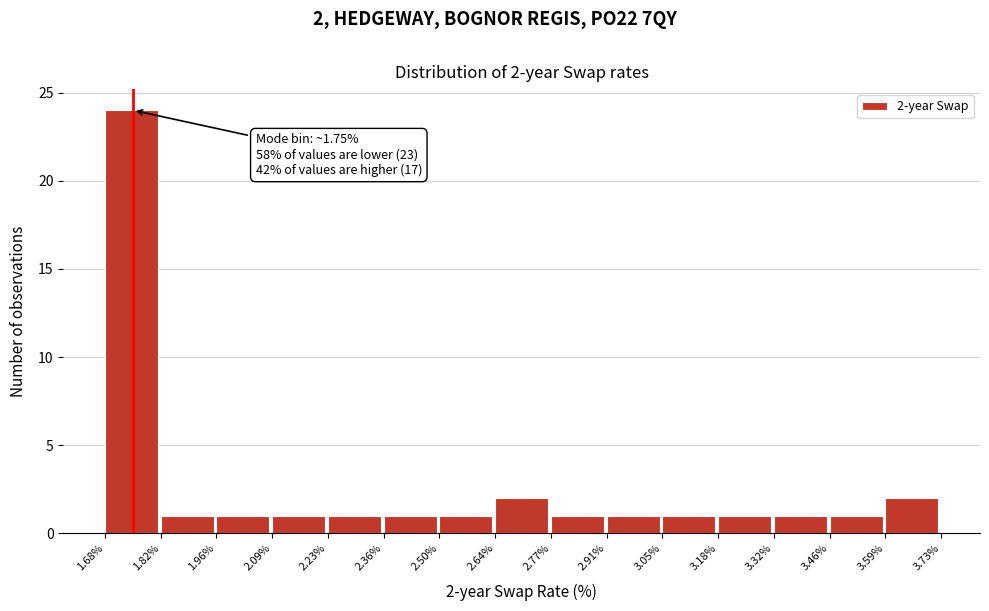

Which range on the x-axis has the tallest bar?

1.68% to 1.82%